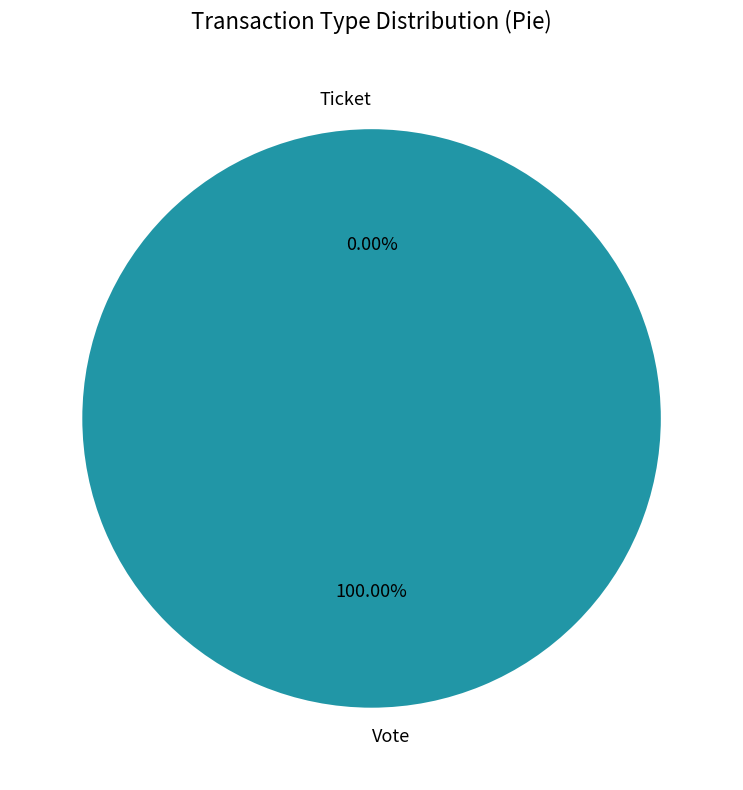

Is the sum of Ticket and Vote greater than half?

Yes